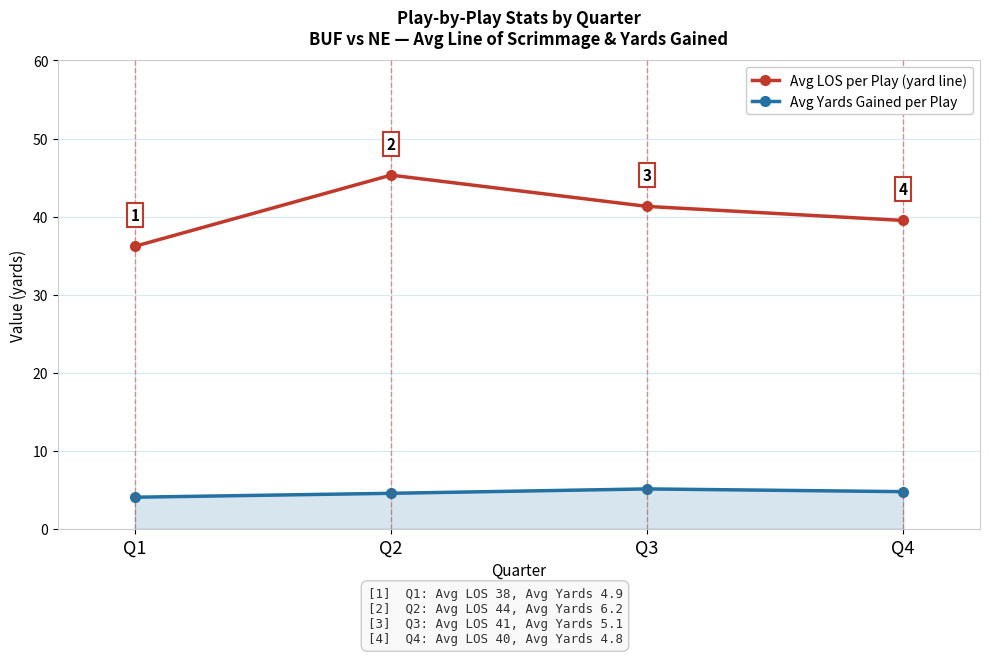

Which series has the largest total across all categories?

Avg LOS per Play (yard line)